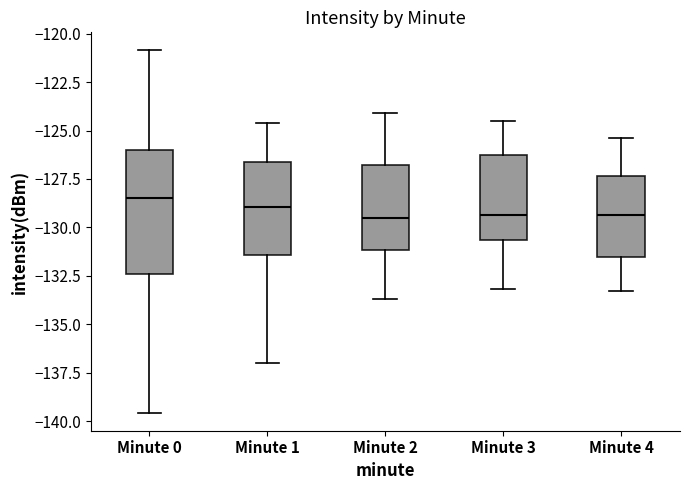

Reading left to right, read every box against the y-axis: the position of its median line, the range the box covers, and the ends of its whiskers. The values are not printed on the chart, so give them approximately, as read against the axis.

Minute 0: median -128.5, box -132.5 to -126.0, whiskers -139.5 to -121.0
Minute 1: median -129.0, box -131.5 to -126.5, whiskers -137.0 to -124.5
Minute 2: median -129.5, box -131.0 to -127.0, whiskers -133.5 to -124.0
Minute 3: median -129.5, box -130.5 to -126.0, whiskers -133.0 to -124.5
Minute 4: median -129.5, box -131.5 to -127.5, whiskers -133.5 to -125.5